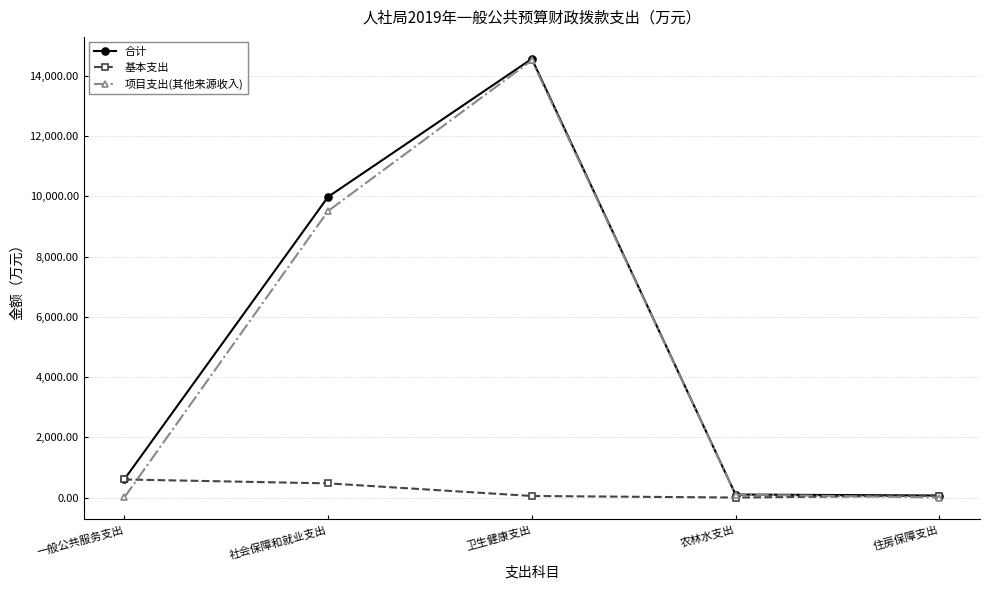

True or false: 项目支出(其他来源收入) has a value of 0.0 at 住房保障支出.

True